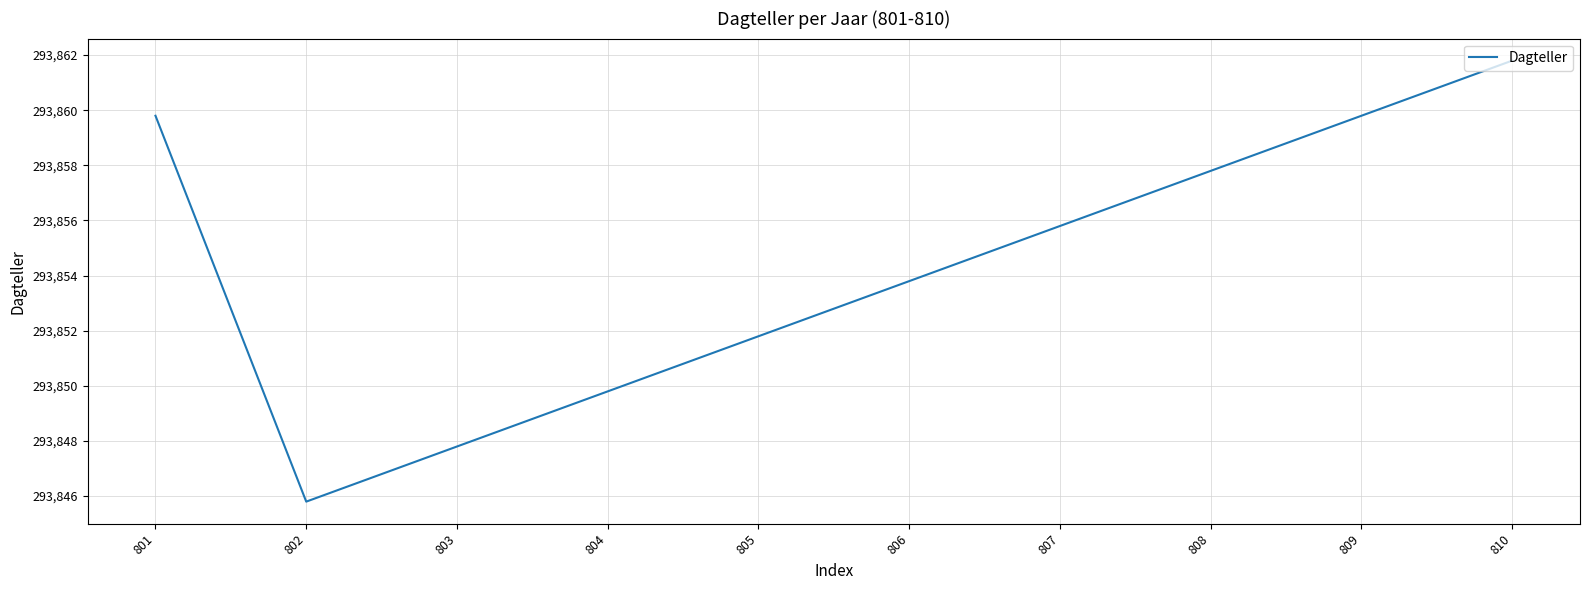

What is the maximum value shown in the chart?

293861.8